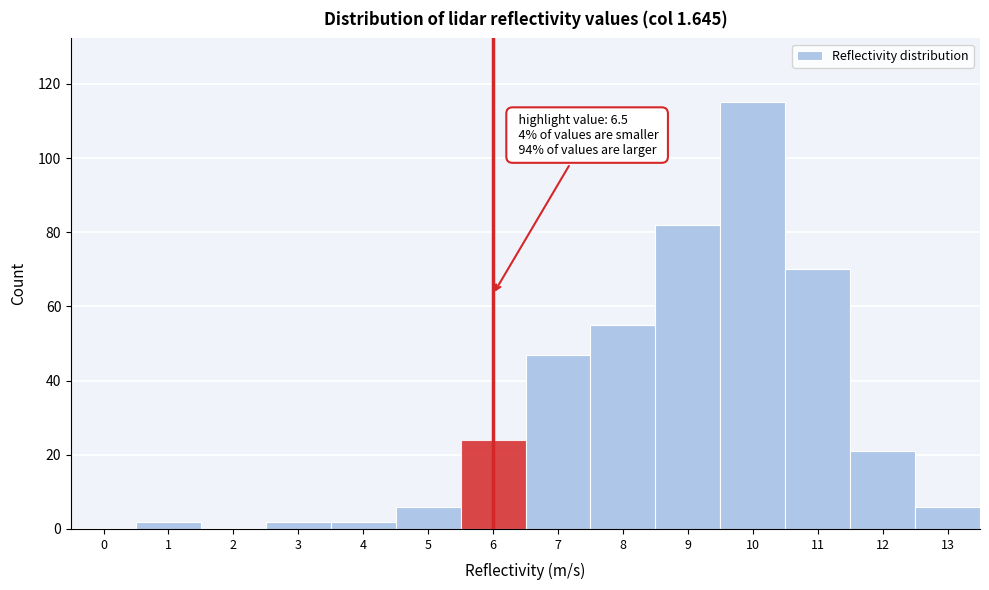

Reading left to right, what are all the values shown in this chart?

0=0	1=2	2=0	3=2	4=2	5=6	6=24	7=47	8=55	9=82	10=115	11=70	12=21	13=6